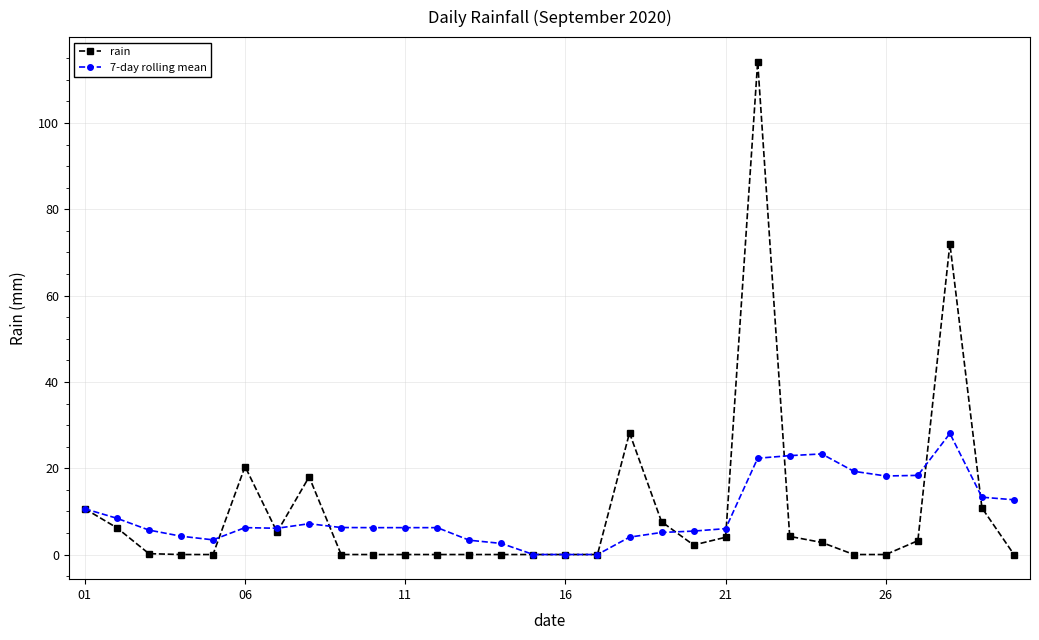

List the series in order of their peak value, lowest first.

7-day rolling mean, rain